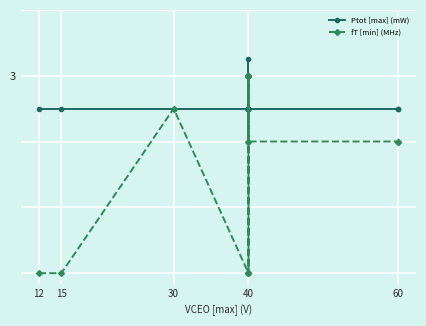

How many data points does each series have?

15